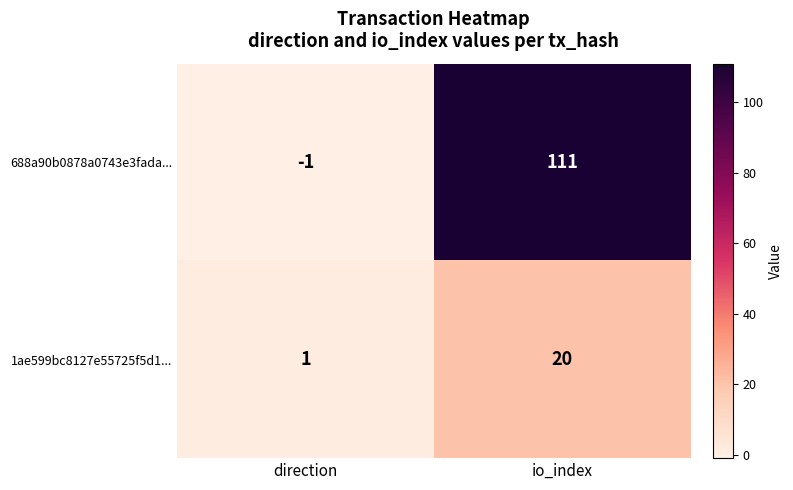

Reading left to right, what are all the values shown in this chart?

688a90b0878a0743e3fada...: direction=-1	io_index=111
1ae599bc8127e55725f5d1...: direction=1	io_index=20